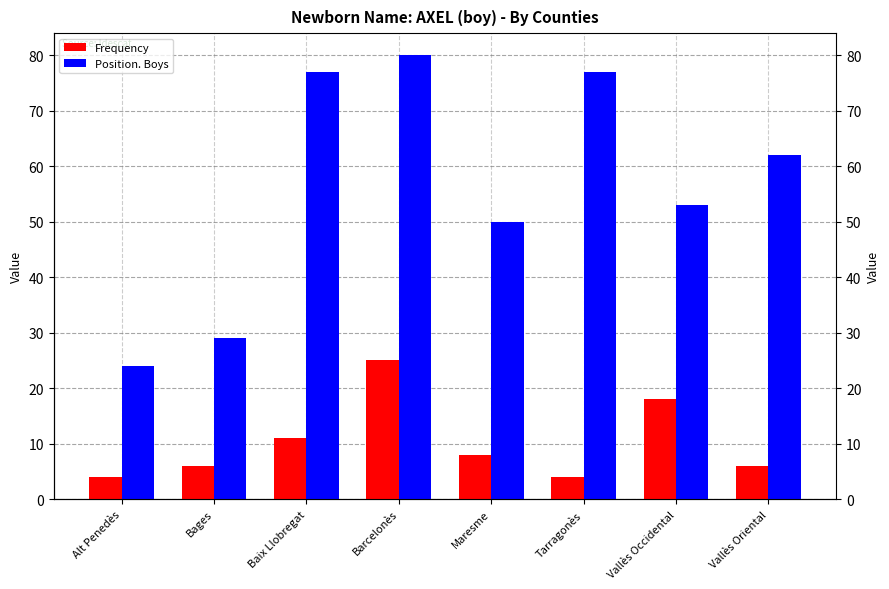

Reading left to right, list all the values displayed in this chart.

Frequency: 4	6	11	25	8	4	18	6
Position. Boys: 24	29	77	80	50	77	53	62